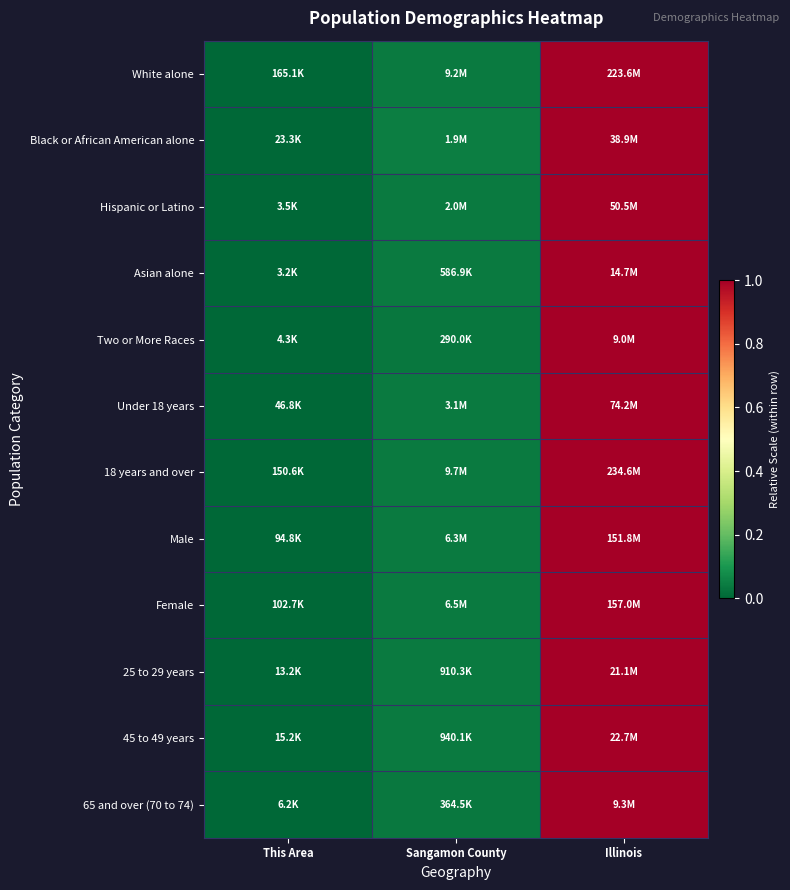

Which has a higher value, This Area or Illinois?

Illinois